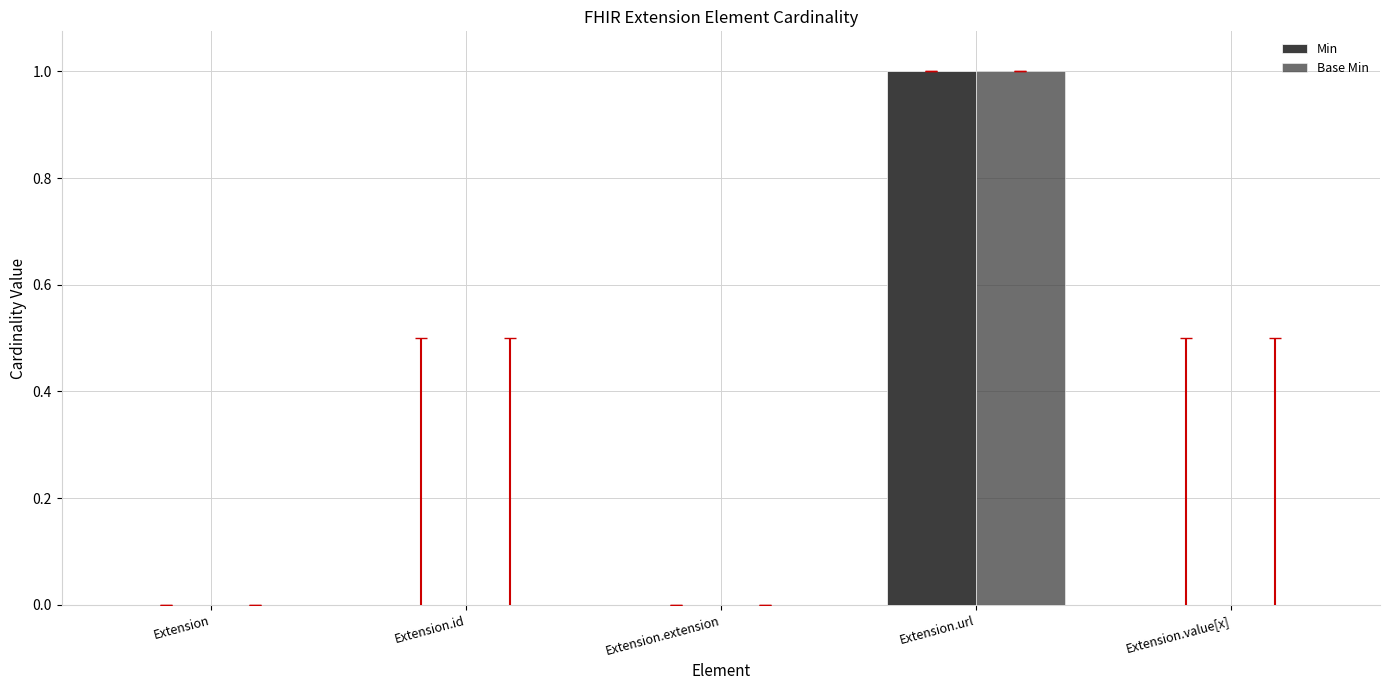

Is the value of Min at Extension.value[x] greater than the value of Base Min at Extension.value[x]?

No